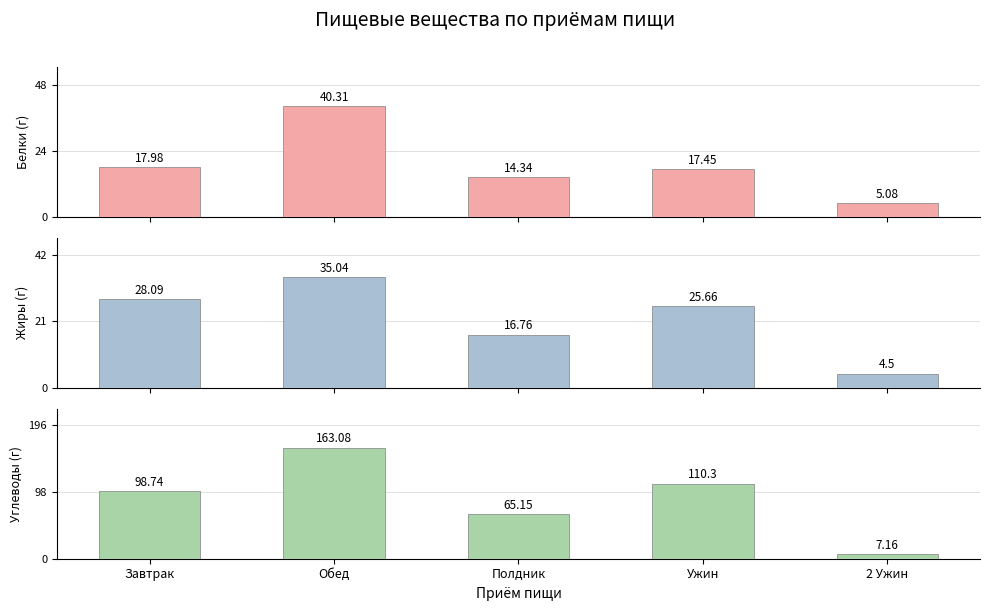

What is the value of the Белки bar at the 5th from the left?

5.1